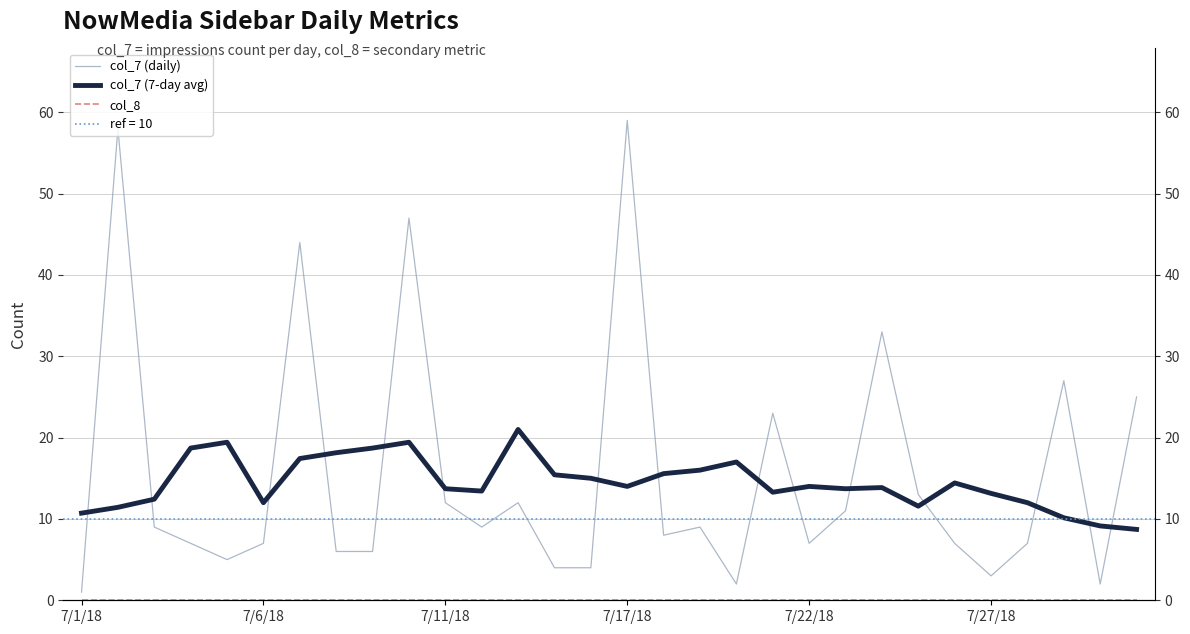

Rank the series by their maximum value, from lowest to highest.

col_8, col_7 (7-day avg), col_7 (daily)